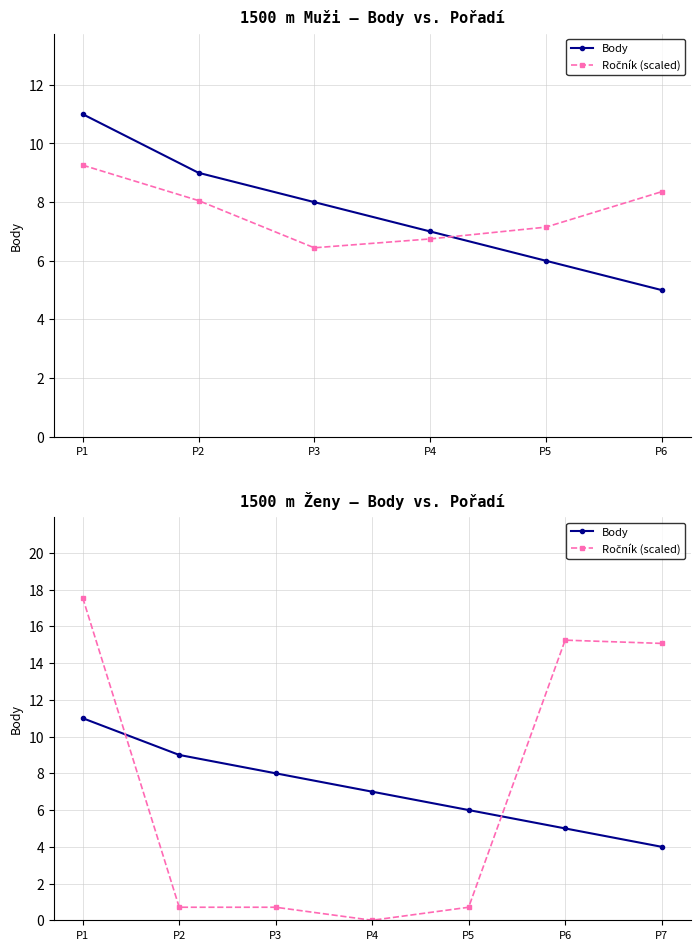

At which label does Ročník (scaled) reach its minimum?

P4